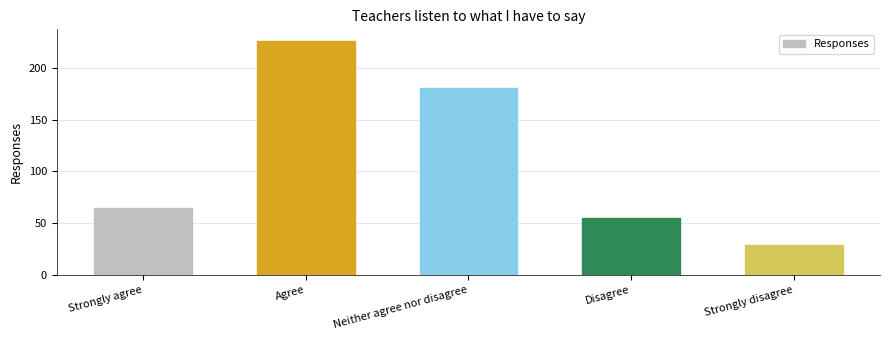

Rank the categories by value from highest to lowest.

Agree, Neither agree nor disagree, Strongly agree, Disagree, Strongly disagree